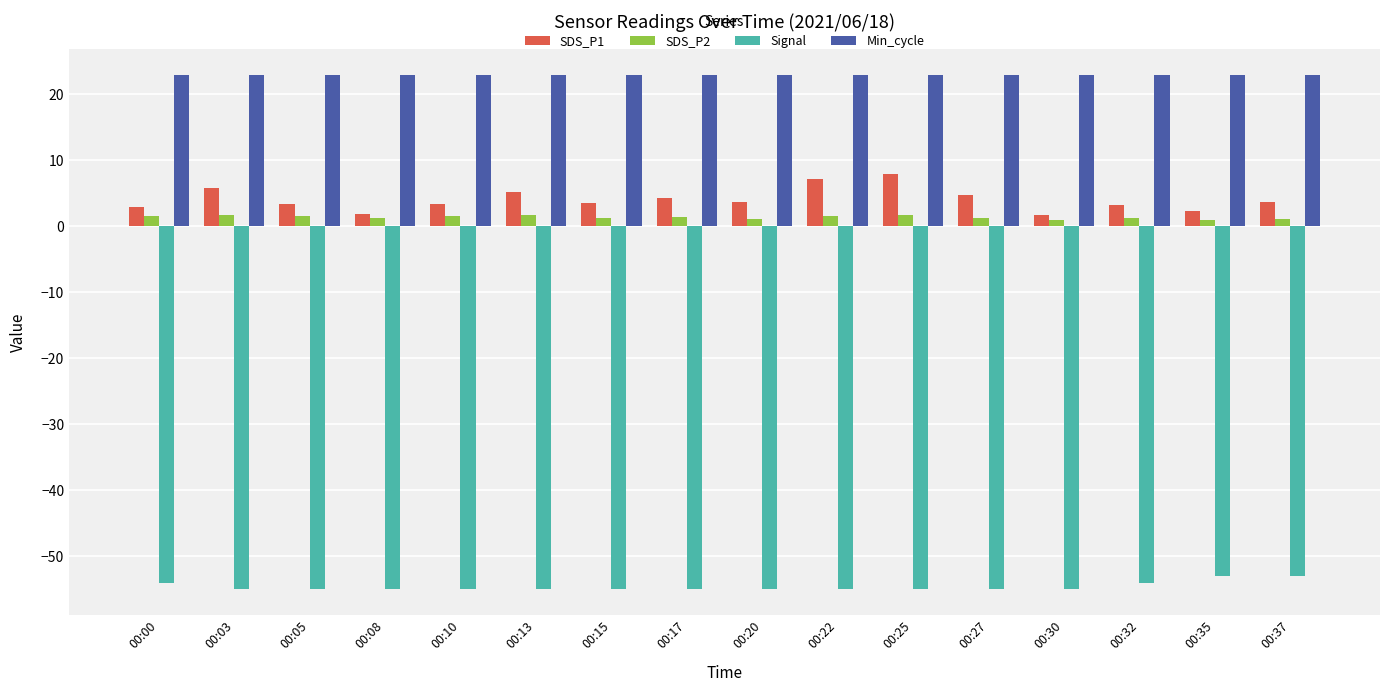

What is the greatest value displayed?

23.0